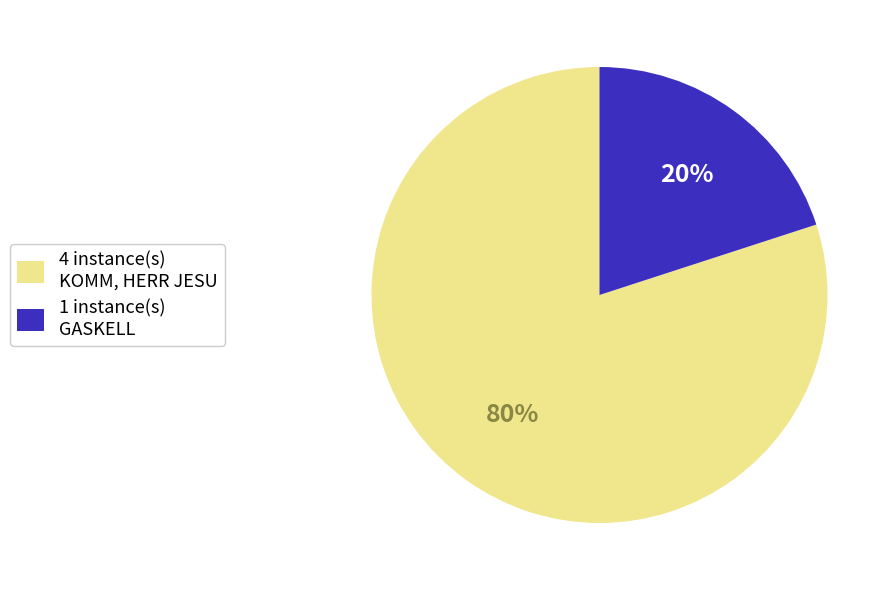

How many segments does this pie chart have?

2